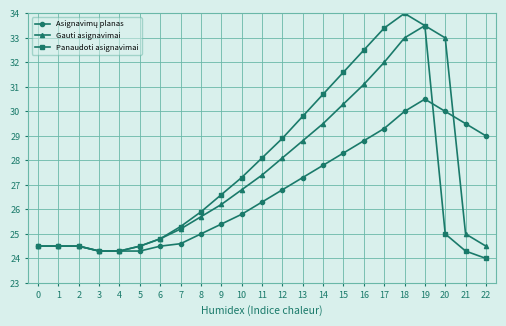

What is the sum of all Gauti asignavimai values?

631.5